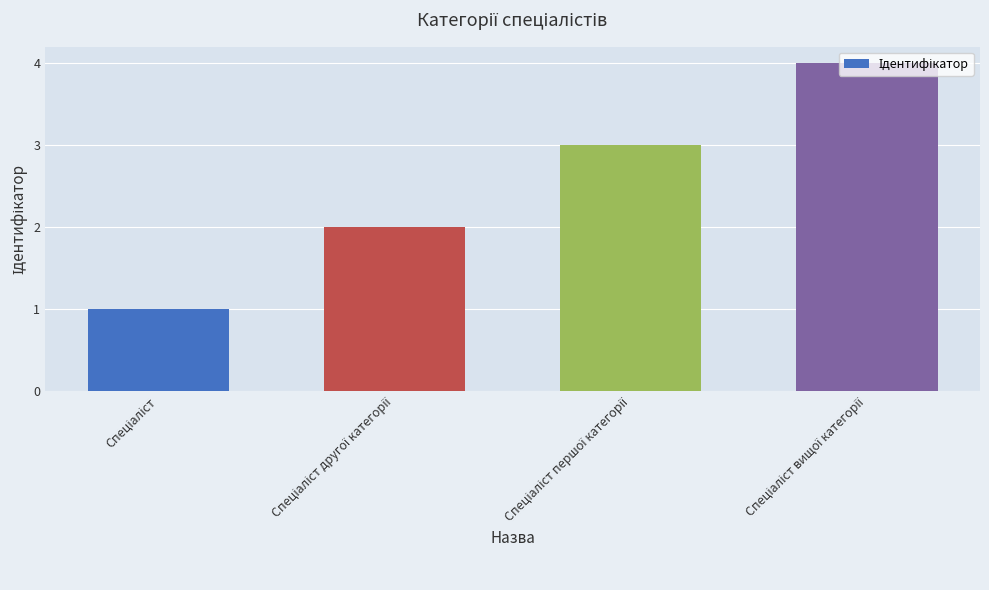

What is the difference between the maximum and minimum values?

3